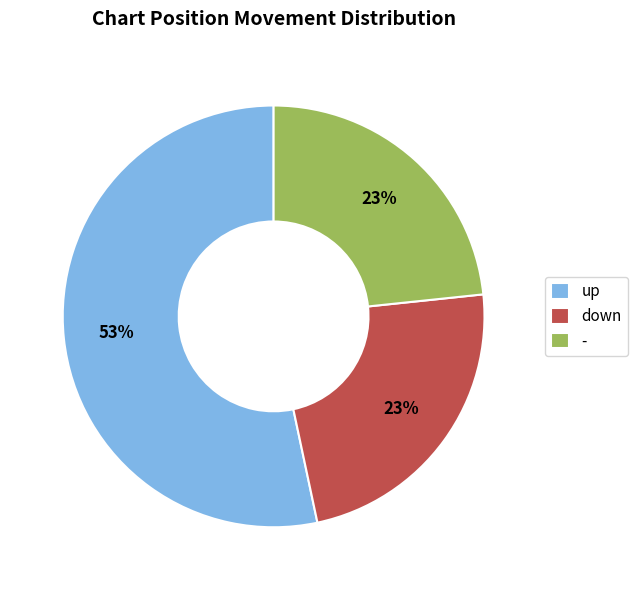

Combined, do up and down account for over 50%?

Yes